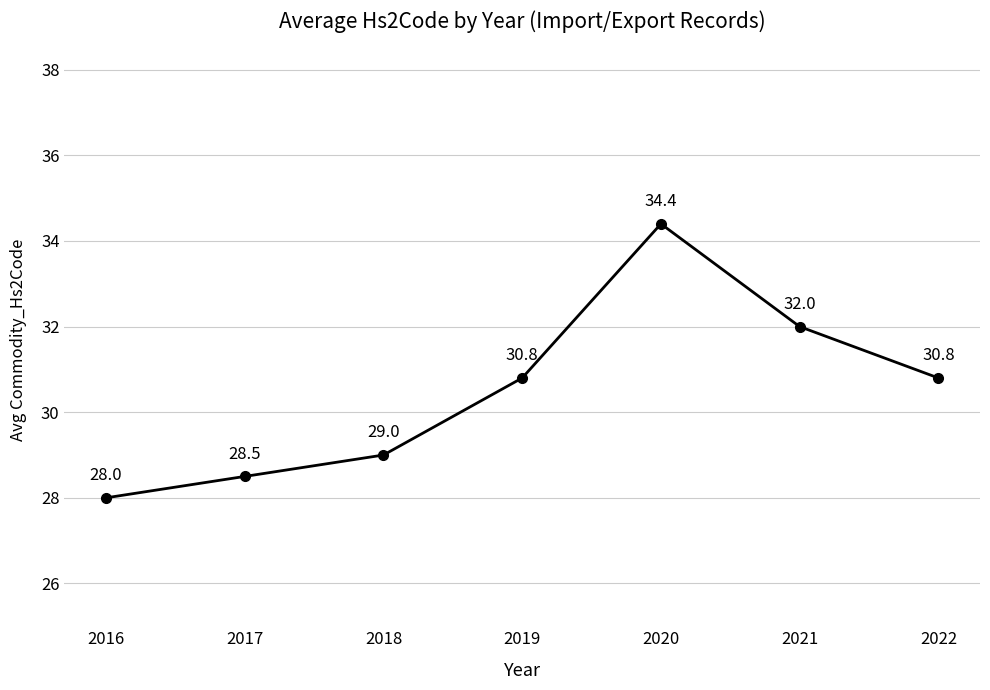

Does the chart display data point markers on the line(s)?

Yes